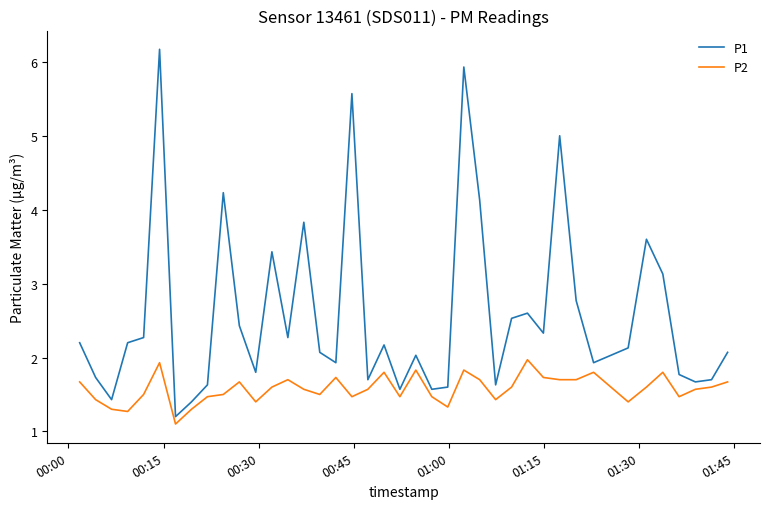

What is the difference between the maximum and minimum values in the P1 series?

5.0